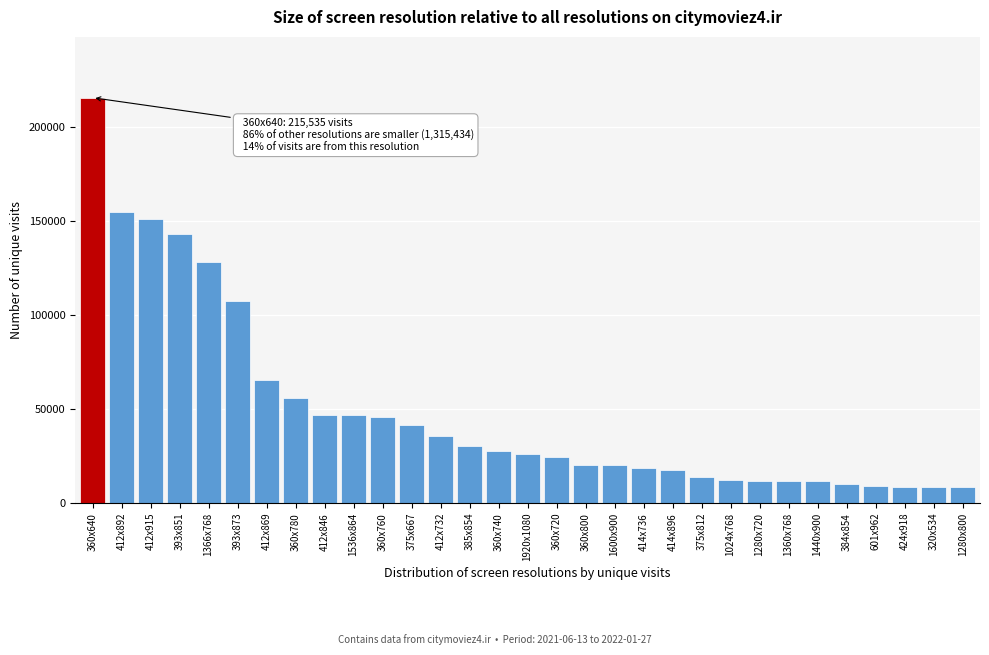

Is it true that the value at 360x800 is 20315?

True